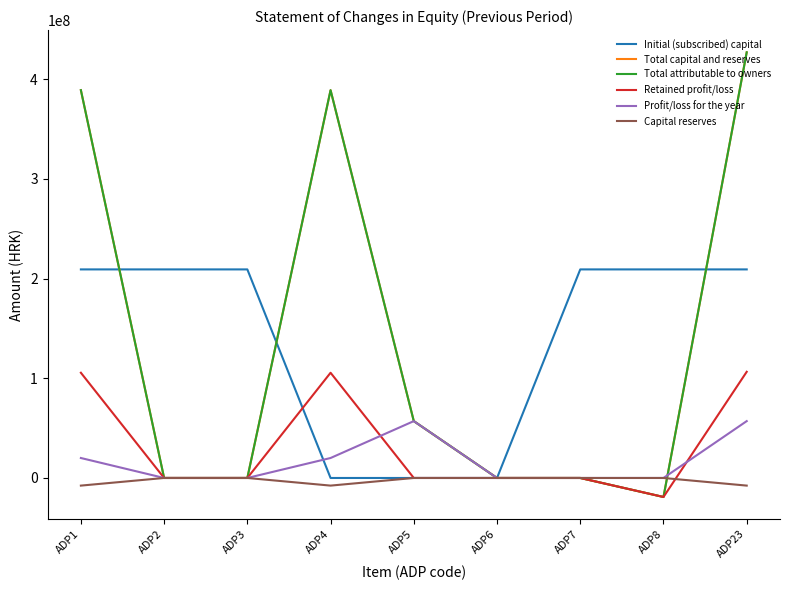

Does the chart display data point markers on the line(s)?

No